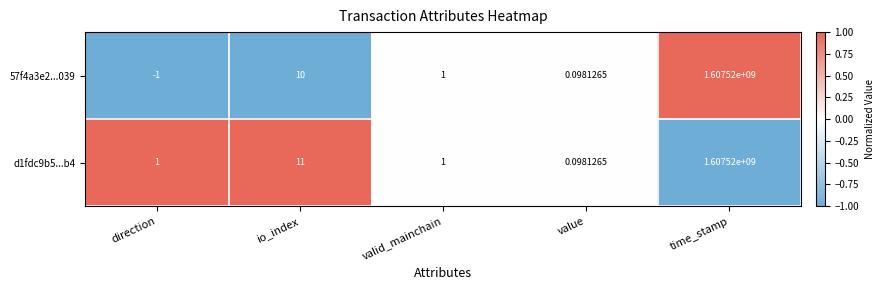

Count the number of categories in the chart.

5